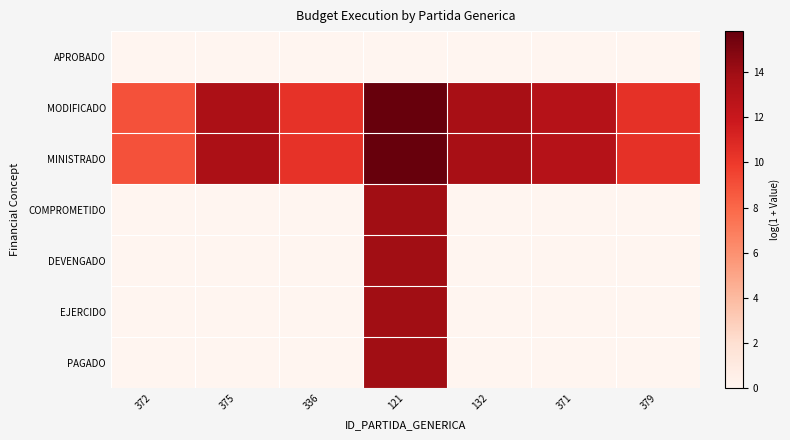

Reading left to right, list all the values displayed in this chart.

APROBADO: 372=0.0	375=0.0	336=0.0	121=0.0	132=0.0	371=0.0	379=0.0
MODIFICADO: 372=8.9	375=13.4	336=10.3	121=15.8	132=13.6	371=12.9	379=10.4
MINISTRADO: 372=8.9	375=13.4	336=10.3	121=15.8	132=13.6	371=12.9	379=10.4
COMPROMETIDO: 372=0.0	375=0.0	336=0.0	121=13.9	132=0.0	371=0.0	379=0.0
DEVENGADO: 372=0.0	375=0.0	336=0.0	121=13.9	132=0.0	371=0.0	379=0.0
EJERCIDO: 372=0.0	375=0.0	336=0.0	121=13.9	132=0.0	371=0.0	379=0.0
PAGADO: 372=0.0	375=0.0	336=0.0	121=13.9	132=0.0	371=0.0	379=0.0